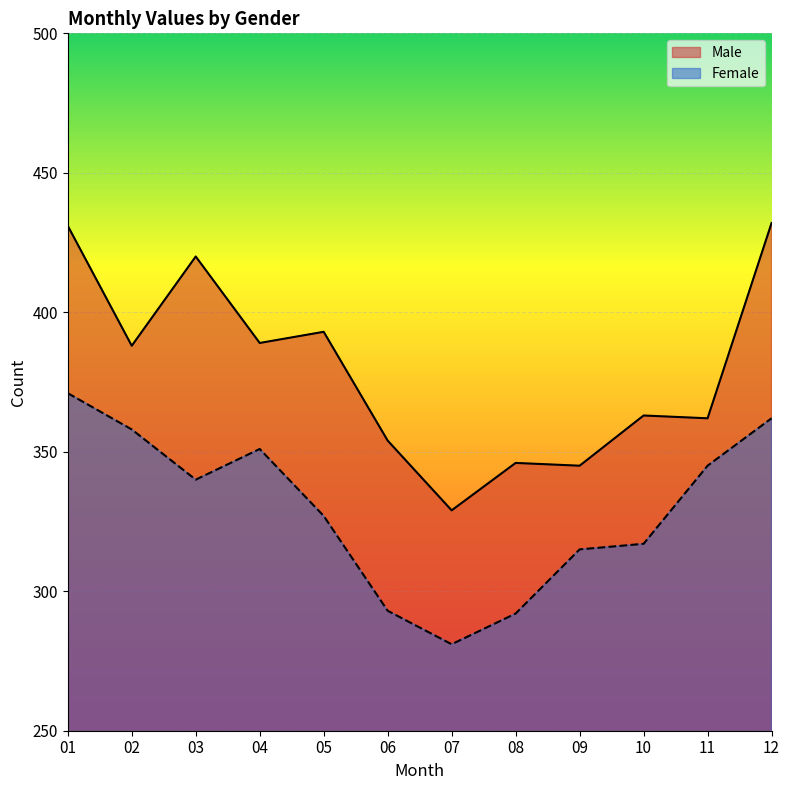

What is the difference between the highest and lowest values at 07?

48